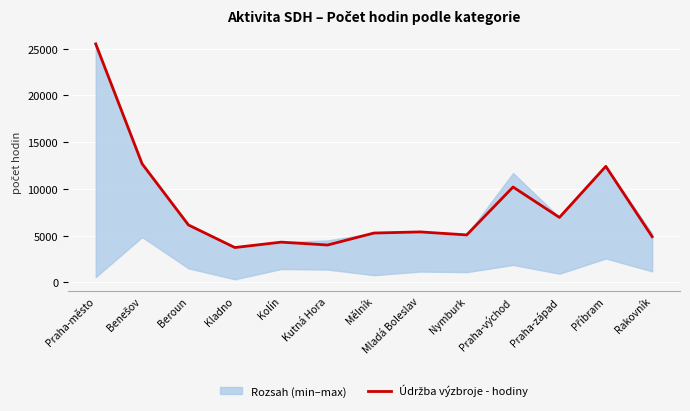

Where is the first local maximum?

Kolín